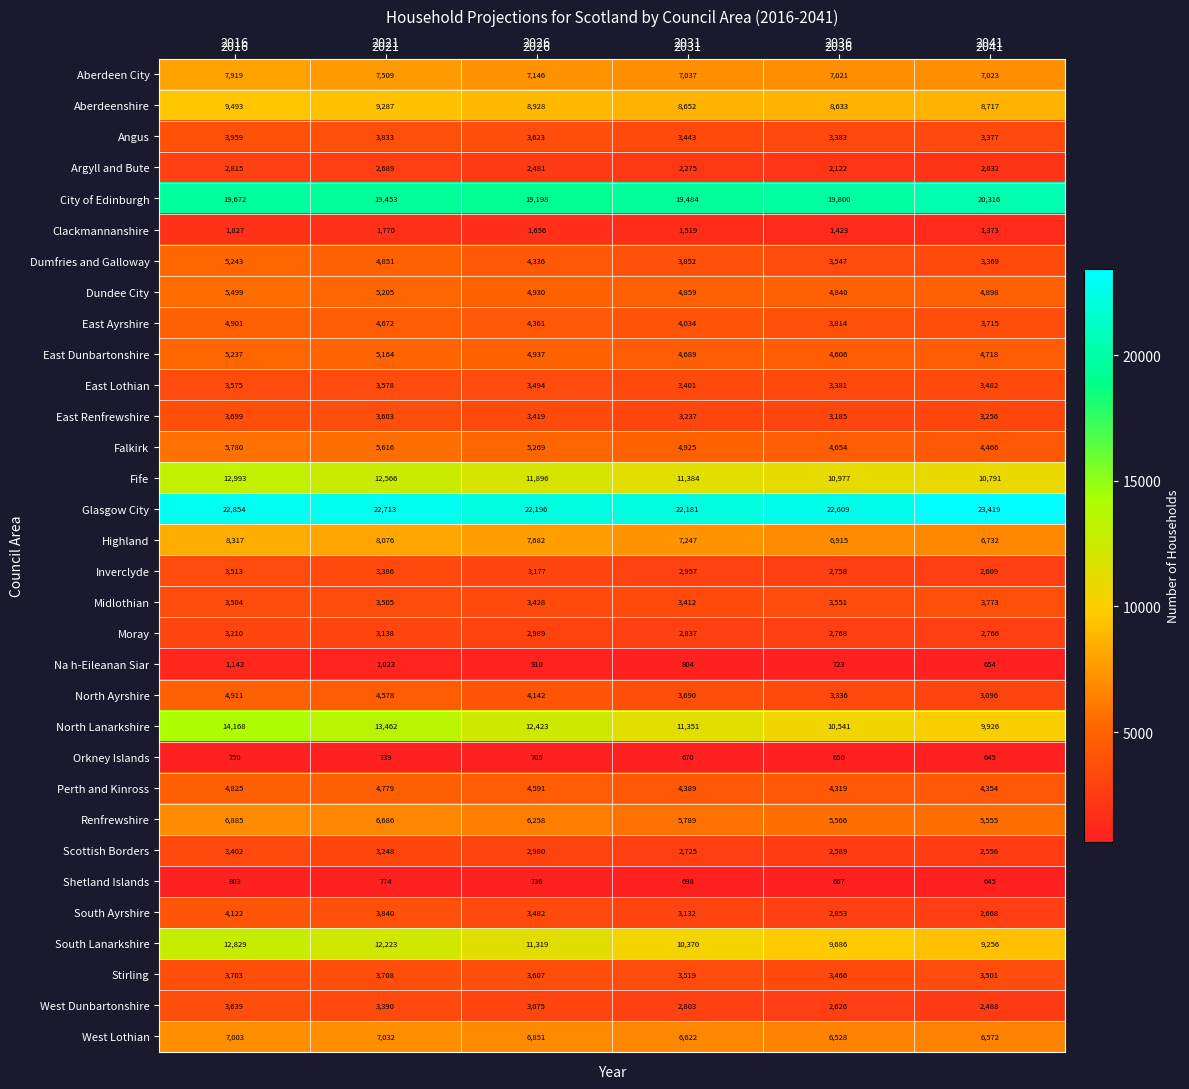

At 2031, list the series in order from smallest to largest.

Orkney Islands, Shetland Islands, Na h-Eileanan Siar, Clackmannanshire, Argyll and Bute, Scottish Borders, West Dunbartonshire, Moray, Inverclyde, South Ayrshire, East Renfrewshire, East Lothian, Midlothian, Angus, Stirling, North Ayrshire, Dumfries and Galloway, East Ayrshire, Perth and Kinross, East Dunbartonshire, Dundee City, Falkirk, Renfrewshire, West Lothian, Aberdeen City, Highland, Aberdeenshire, South Lanarkshire, North Lanarkshire, Fife, City of Edinburgh, Glasgow City